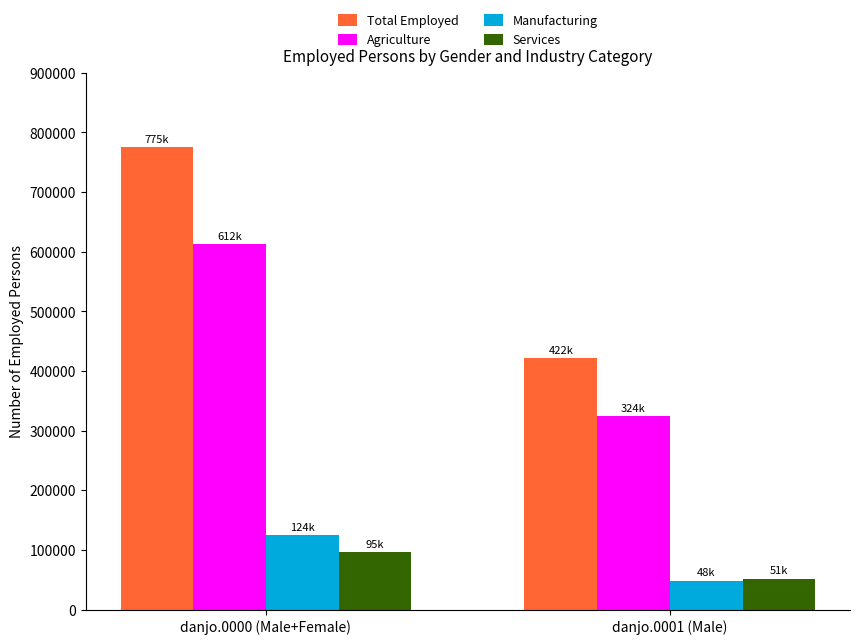

What is the difference between the maximum and minimum values in the Total Employed series?

353182